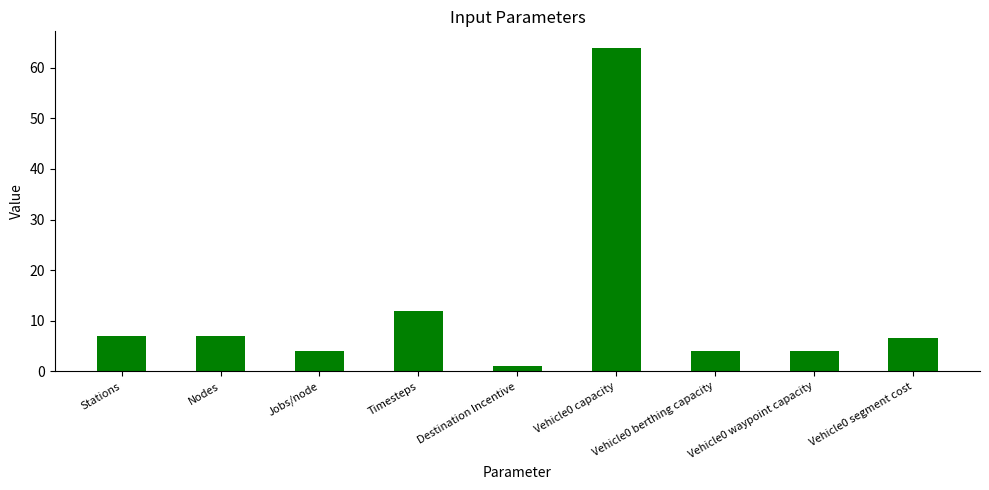

What is the sum of all values?

109.5